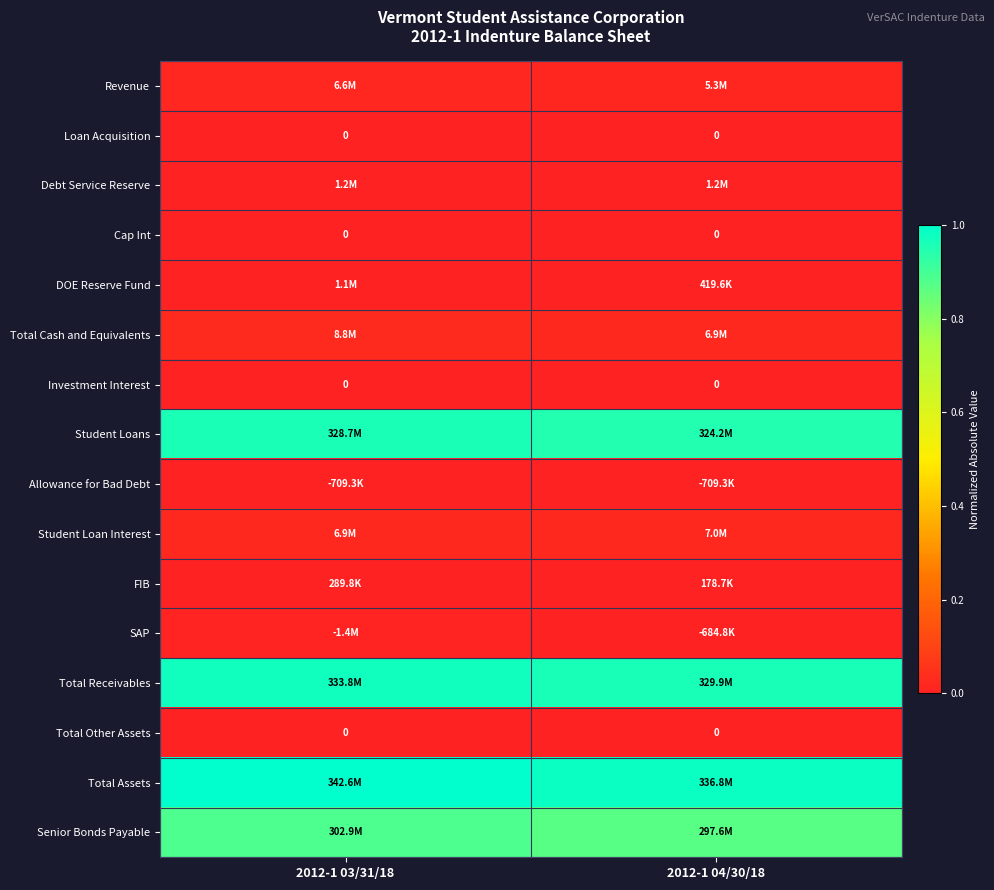

What is the spread (max minus min) of values at 2012-1 04/30/18?

1.0